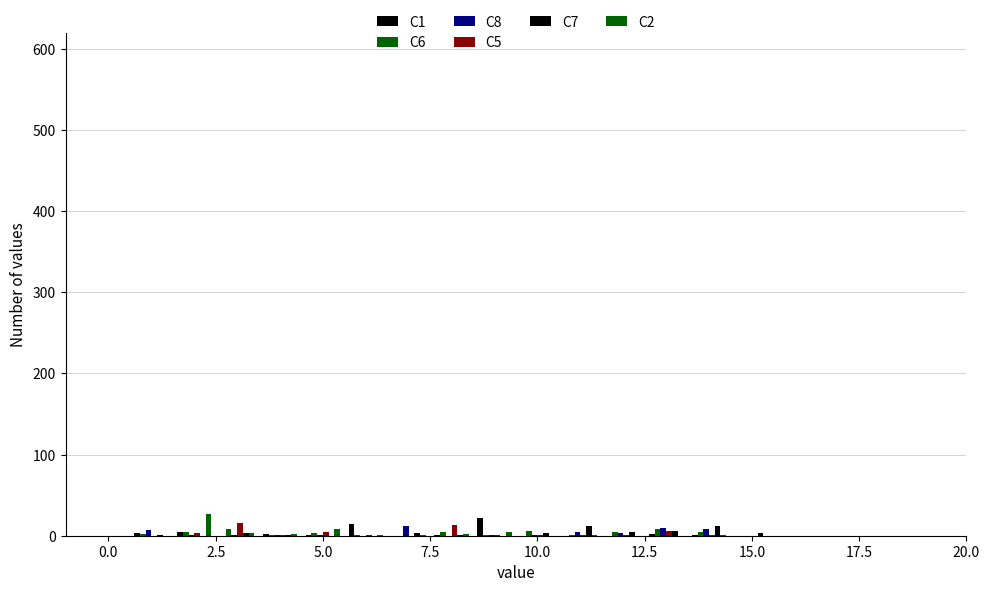

How many groups of bars are there?

15